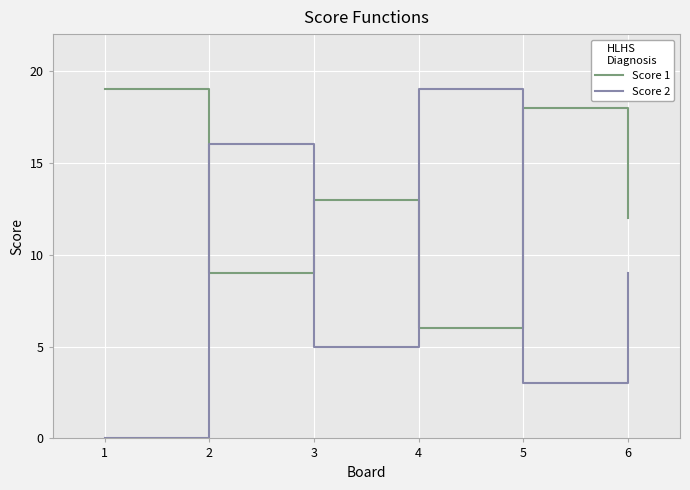

How many distinct data groups are displayed?

2